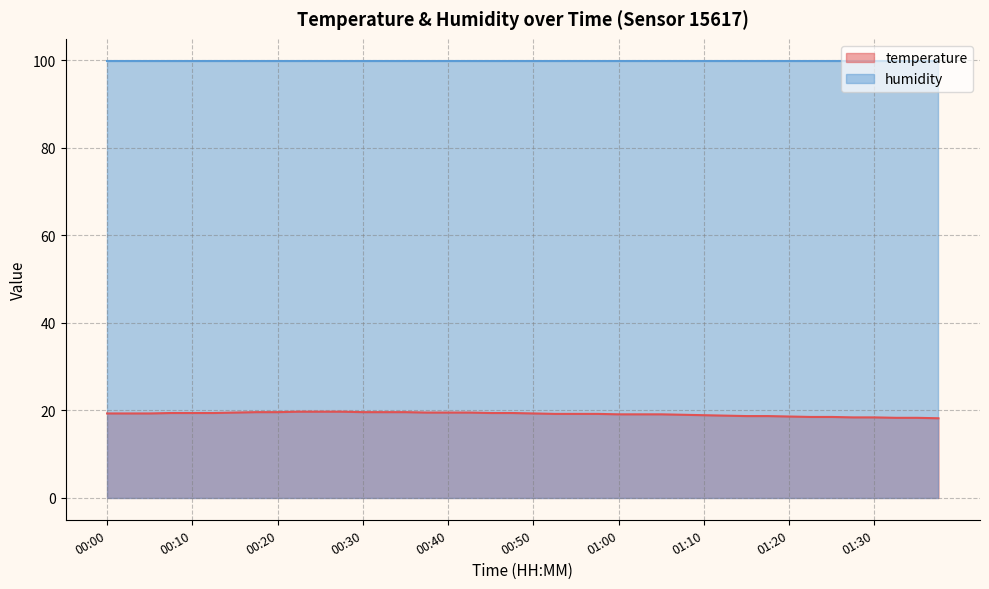

Reading right to left, what are all the values shown in this chart?

01:38=18.2	01:35=18.3	01:33=18.3	01:30=18.4	01:28=18.4	01:25=18.5	01:23=18.5	01:20=18.6	01:18=18.7	01:15=18.7	01:13=18.8	01:10=18.9	01:07=19.0	01:05=19.1	01:02=19.1	01:00=19.1	00:57=19.2	00:55=19.2	00:52=19.2	00:50=19.3	00:47=19.4	00:45=19.4	00:42=19.5	00:40=19.5	00:37=19.5	00:35=19.6	00:32=19.6	00:30=19.6	00:27=19.7	00:25=19.7	00:22=19.7	00:20=19.6	00:17=19.6	00:15=19.5	00:12=19.4	00:10=19.4	00:07=19.4	00:05=19.3	00:02=19.3	00:00=19.3